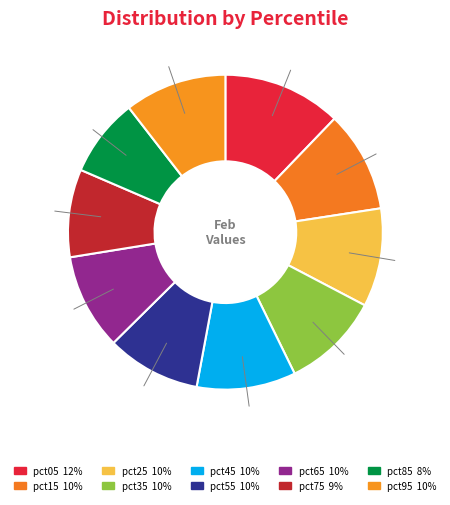

Is it true that pct75 is 1% of the pie?

False